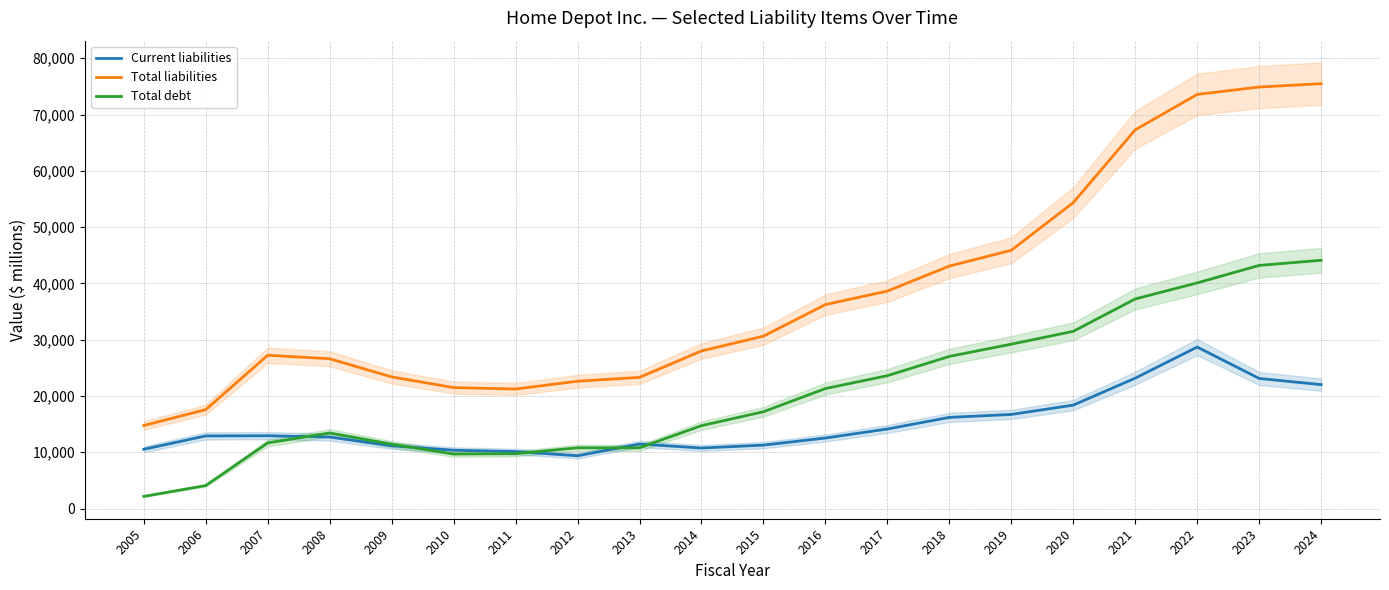

List the labels in order of Current liabilities value, largest first.

2022, 2021, 2023, 2024, 2020, 2019, 2018, 2017, 2007, 2006, 2008, 2016, 2013, 2015, 2009, 2014, 2005, 2010, 2011, 2012